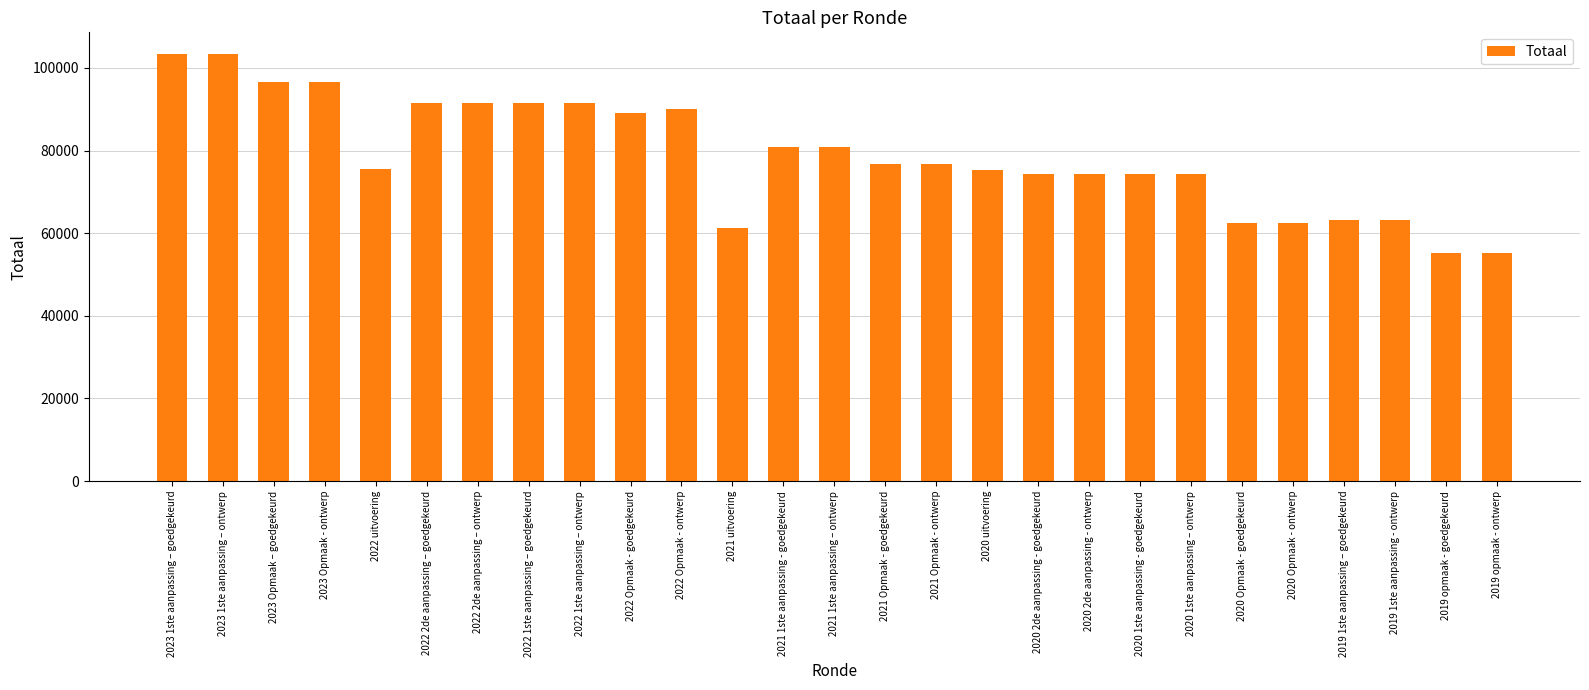

What is the change in value from 2019 1ste aanpassing - ontwerp to 2019 opmaak - goedgekeurd?

-8080